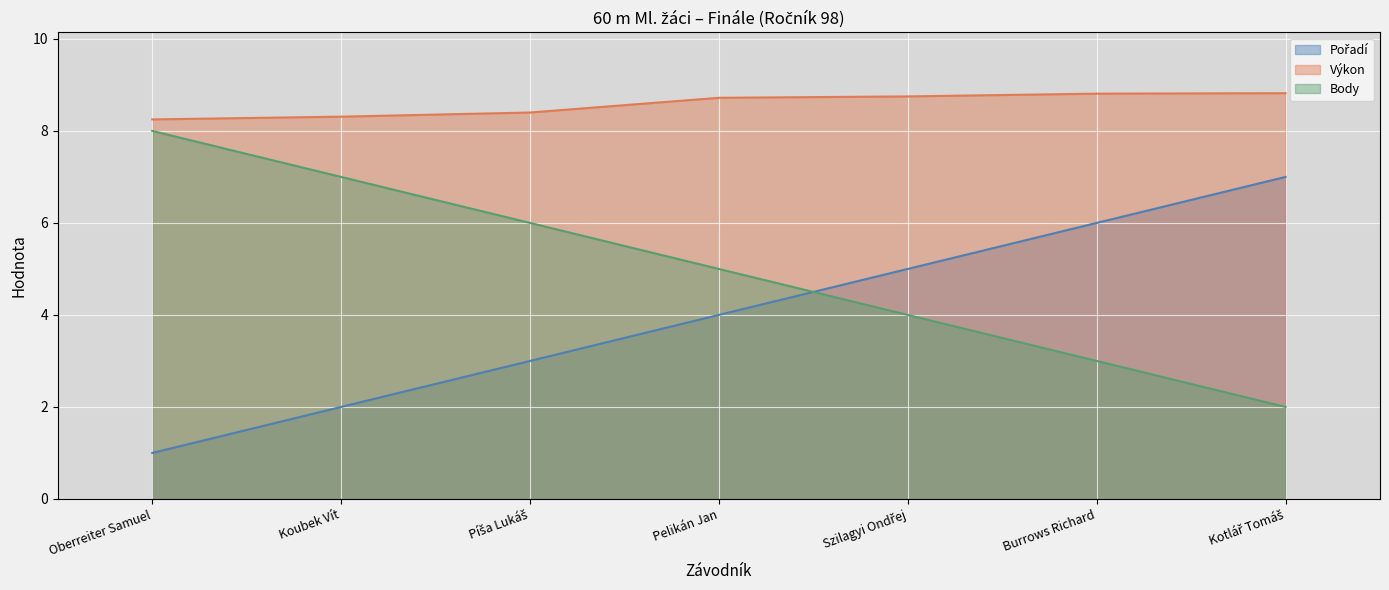

Which category has the highest value in the Výkon series?

Kotlář Tomáš